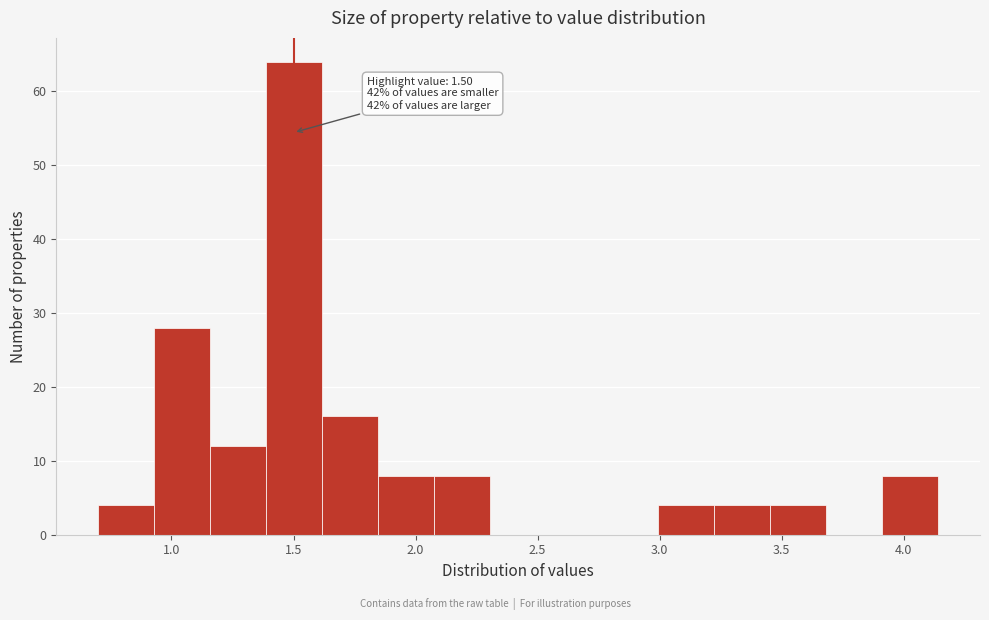

Which range on the x-axis has the tallest bar?

1.40 to 1.60